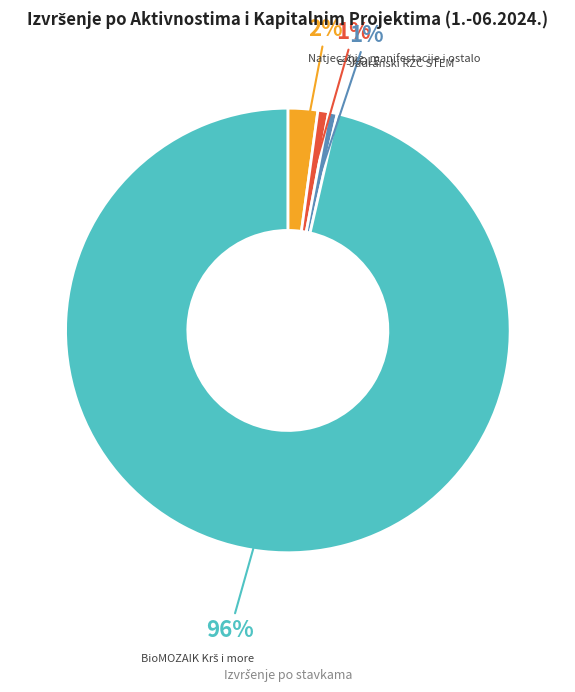

Is there any slice that represents more than half of the pie?

Yes